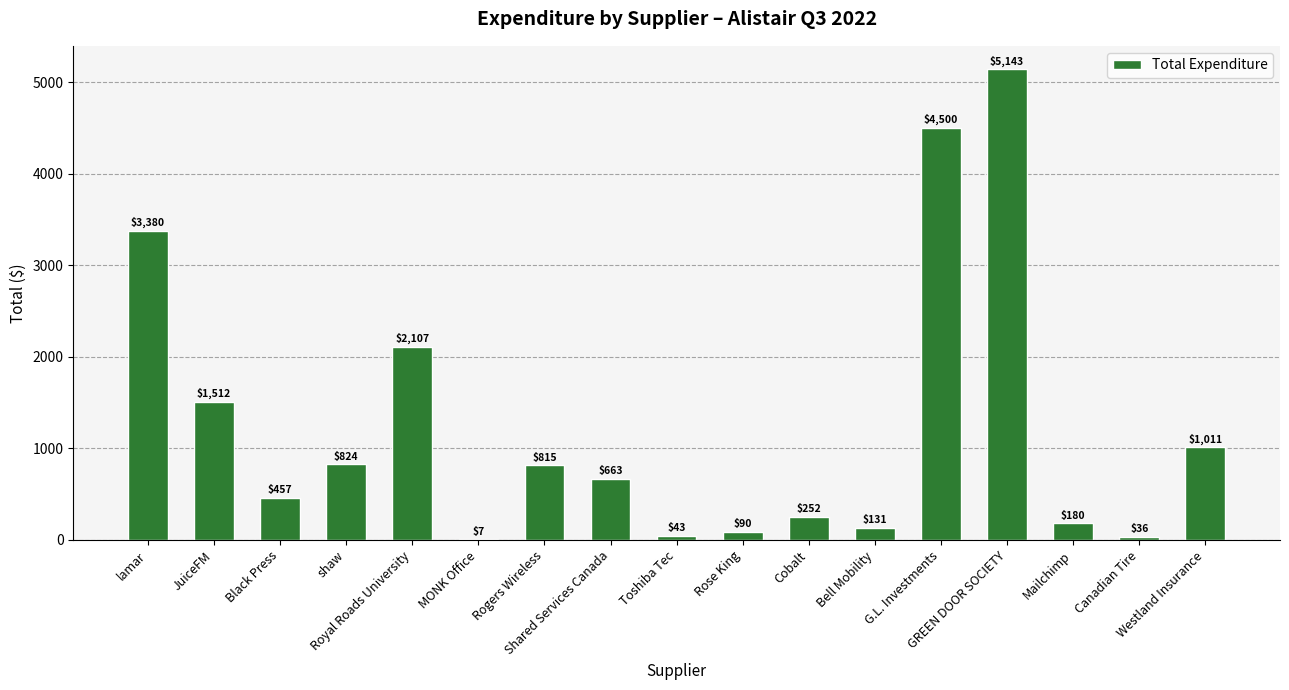

Which label corresponds to the smallest value in the chart?

MONK Office